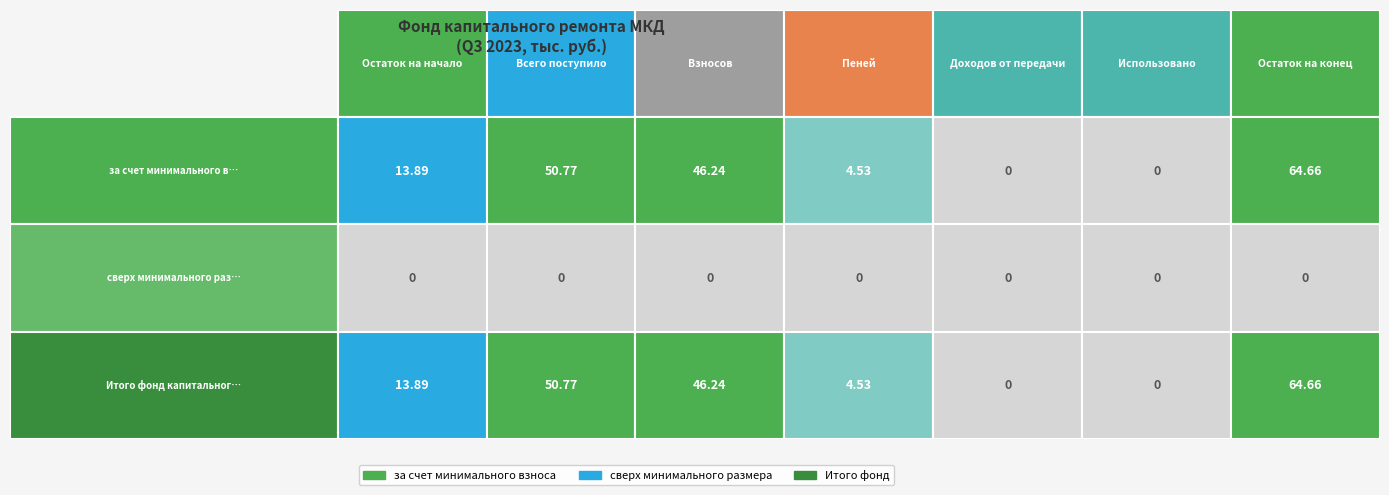

What is the highest value of the Итого фонд капитального ремонта series?

64.7